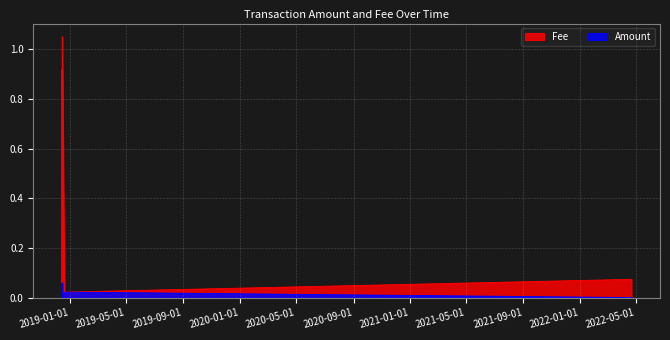

What is the sum of the Amount values at 2018-12-15 05:24:34 and 2018-12-20 03:50:53?

0.1